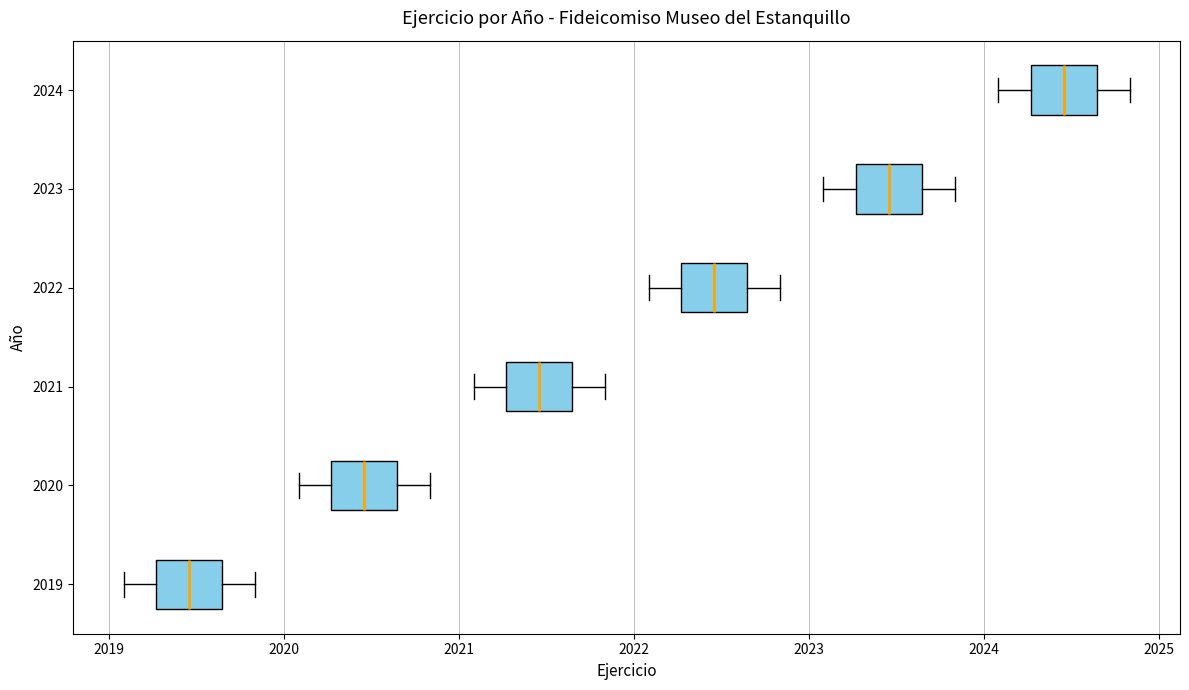

Which box's median line is the furthest to the left?

2019